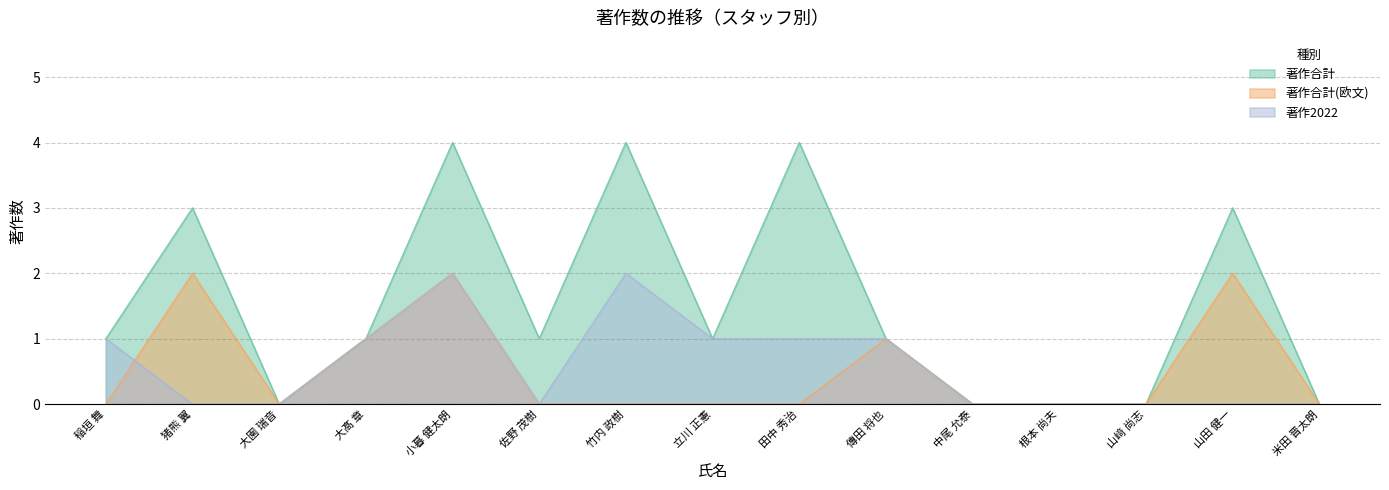

Reading left to right, what are all the values shown in this chart?

著作合計: 稲垣 舞=1	猪熊 翼=3	大園 瑞音=0	大髙 章=1	小暮 健太朗=4	佐野 茂樹=1	竹内 政樹=4	立川 正憲=1	田中 秀治=4	傳田 将也=1	中尾 允泰=0	根本 尚夫=0	山﨑 尚志=0	山田 健一=3	米田 晋太朗=0
著作合計(欧文): 稲垣 舞=0	猪熊 翼=2	大園 瑞音=0	大髙 章=1	小暮 健太朗=2	佐野 茂樹=0	竹内 政樹=0	立川 正憲=0	田中 秀治=0	傳田 将也=1	中尾 允泰=0	根本 尚夫=0	山﨑 尚志=0	山田 健一=2	米田 晋太朗=0
著作2022: 稲垣 舞=1	猪熊 翼=0	大園 瑞音=0	大髙 章=1	小暮 健太朗=2	佐野 茂樹=0	竹内 政樹=2	立川 正憲=1	田中 秀治=1	傳田 将也=1	中尾 允泰=0	根本 尚夫=0	山﨑 尚志=0	山田 健一=0	米田 晋太朗=0